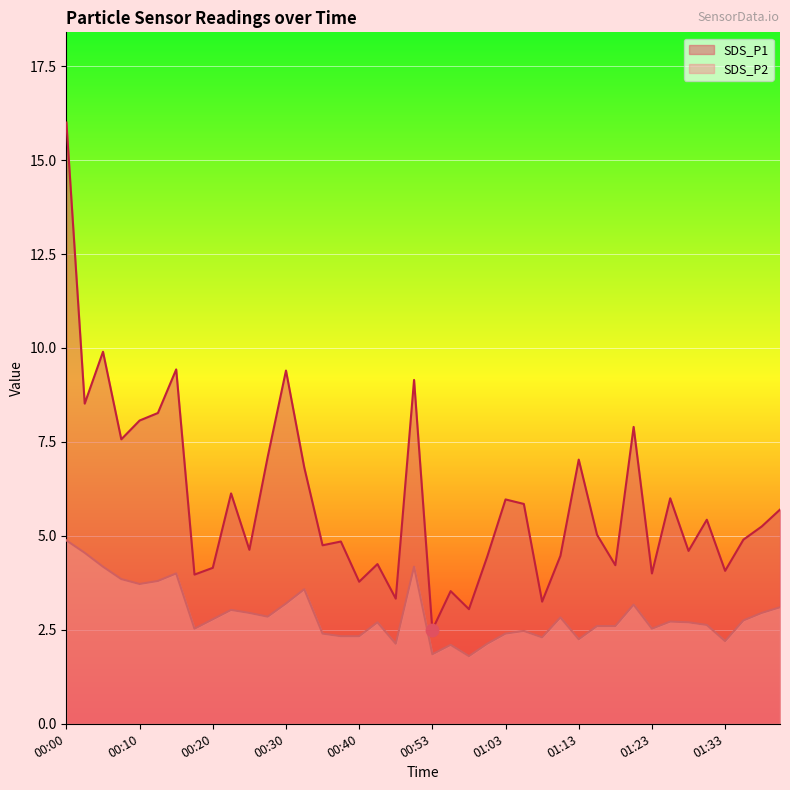

What are all the series names shown in the legend?

SDS_P1, SDS_P2